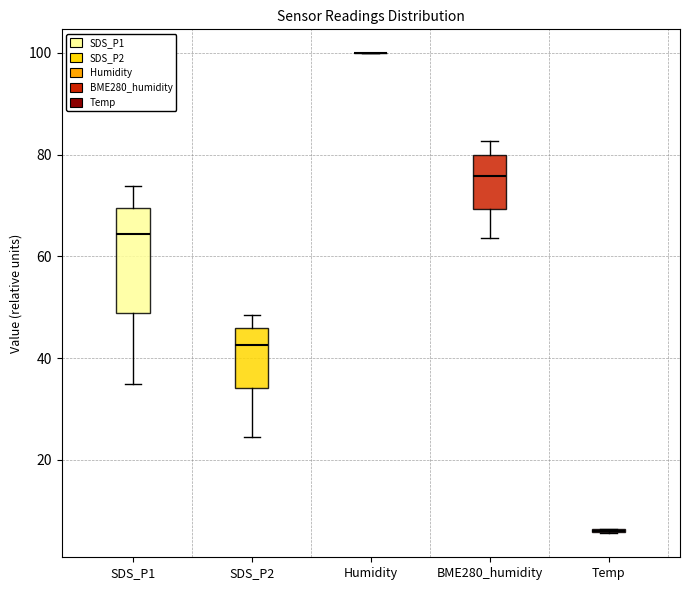

Comparing the boxes themselves (not the whiskers), which one is the tallest?

SDS_P1